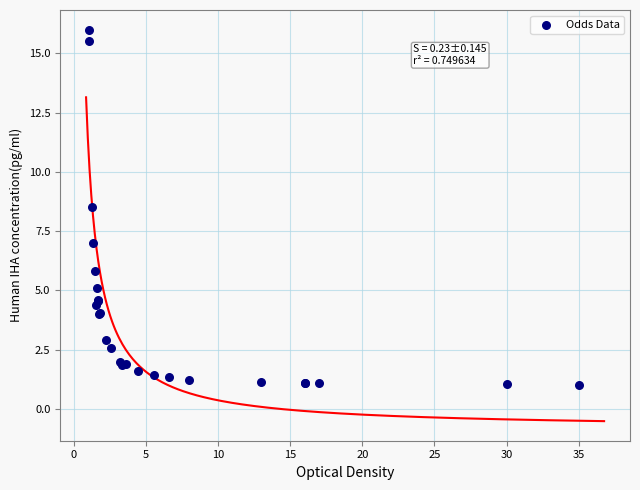

What Y value in the scatter plot is closest to 8?

8.5